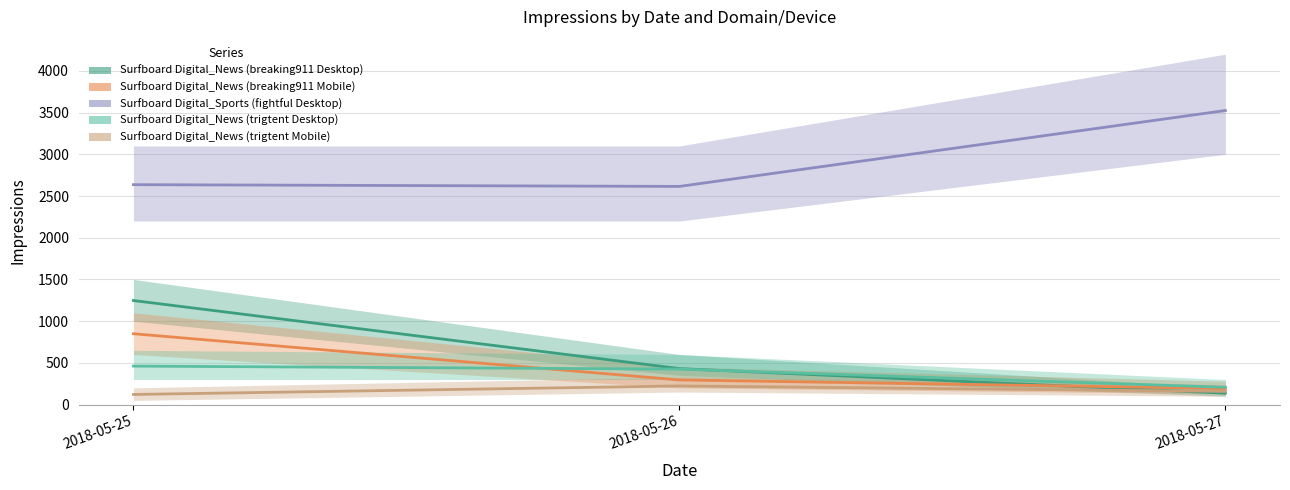

Read the Surfboard Digital_News (breaking911 Desktop) value at 2018-05-25.

1247